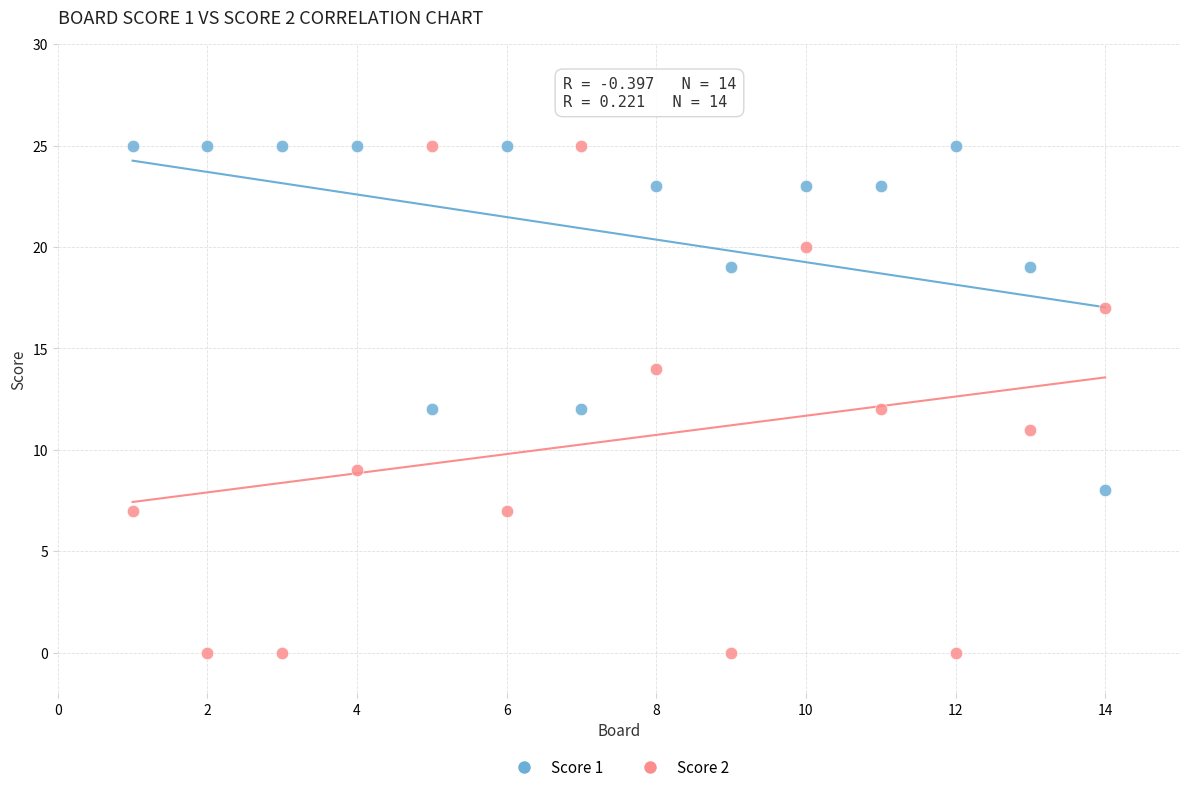

Which series contains the lowest Y value?

Score 2